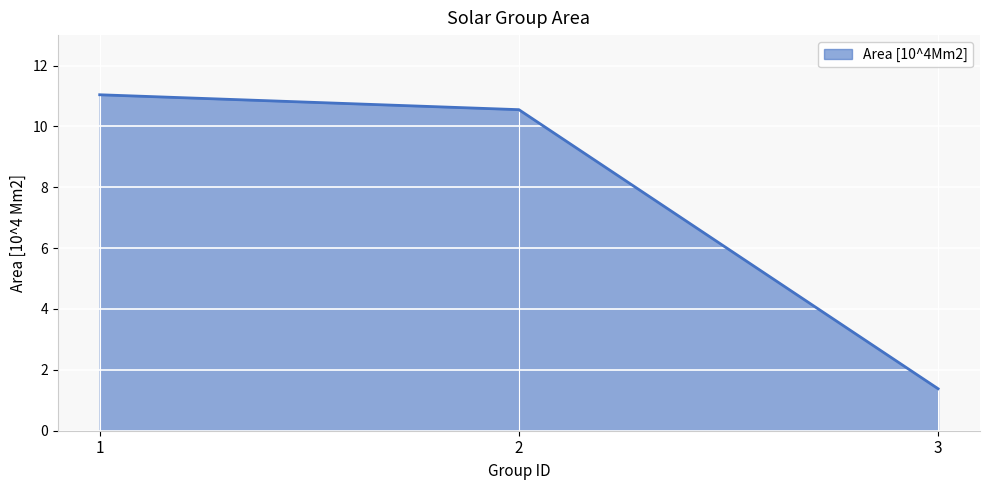

Which label corresponds to the smallest value in the chart?

3